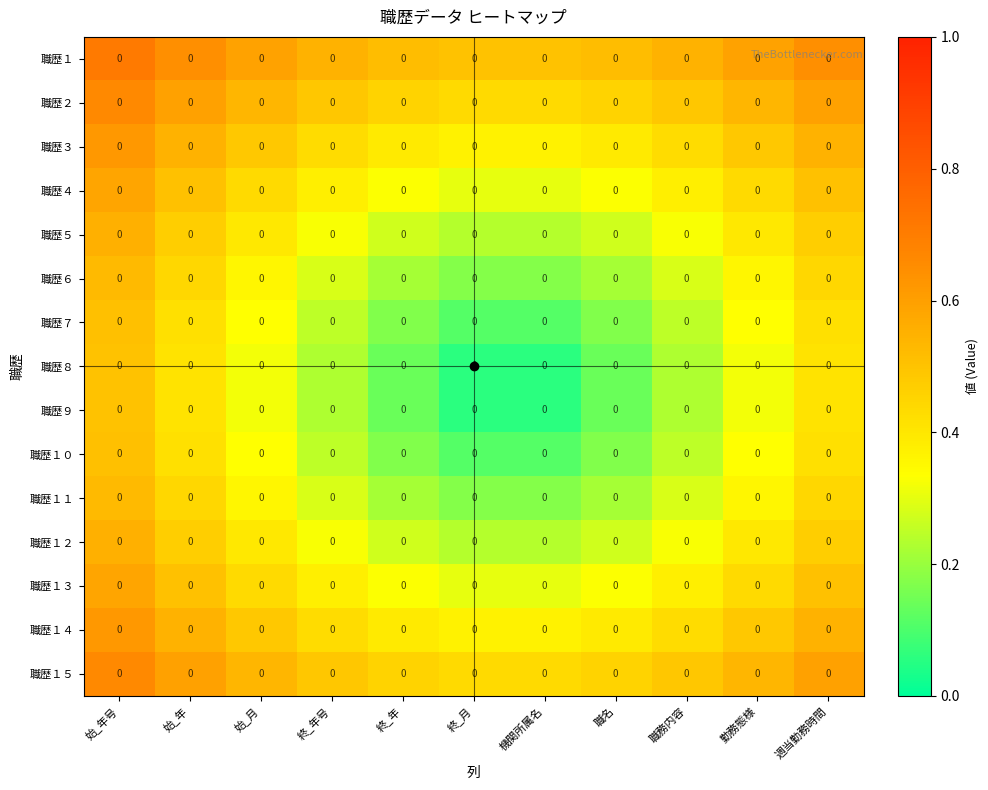

Reading left to right, transcribe all the data shown in this chart.

職歴１: 始_年号=0.0	始_年=0.0	始_月=0.0	終_年号=0.0	終_年=0.0	終_月=0.0	機関所属名=0.0	職名=0.0	職務内容=0.0	勤務態様=0.0	週当勤務時間=0.0
職歴２: 始_年号=0.0	始_年=0.0	始_月=0.0	終_年号=0.0	終_年=0.0	終_月=0.0	機関所属名=0.0	職名=0.0	職務内容=0.0	勤務態様=0.0	週当勤務時間=0.0
職歴３: 始_年号=0.0	始_年=0.0	始_月=0.0	終_年号=0.0	終_年=0.0	終_月=0.0	機関所属名=0.0	職名=0.0	職務内容=0.0	勤務態様=0.0	週当勤務時間=0.0
職歴４: 始_年号=0.0	始_年=0.0	始_月=0.0	終_年号=0.0	終_年=0.0	終_月=0.0	機関所属名=0.0	職名=0.0	職務内容=0.0	勤務態様=0.0	週当勤務時間=0.0
職歴５: 始_年号=0.0	始_年=0.0	始_月=0.0	終_年号=0.0	終_年=0.0	終_月=0.0	機関所属名=0.0	職名=0.0	職務内容=0.0	勤務態様=0.0	週当勤務時間=0.0
職歴６: 始_年号=0.0	始_年=0.0	始_月=0.0	終_年号=0.0	終_年=0.0	終_月=0.0	機関所属名=0.0	職名=0.0	職務内容=0.0	勤務態様=0.0	週当勤務時間=0.0
職歴７: 始_年号=0.0	始_年=0.0	始_月=0.0	終_年号=0.0	終_年=0.0	終_月=0.0	機関所属名=0.0	職名=0.0	職務内容=0.0	勤務態様=0.0	週当勤務時間=0.0
職歴８: 始_年号=0.0	始_年=0.0	始_月=0.0	終_年号=0.0	終_年=0.0	終_月=0.0	機関所属名=0.0	職名=0.0	職務内容=0.0	勤務態様=0.0	週当勤務時間=0.0
職歴９: 始_年号=0.0	始_年=0.0	始_月=0.0	終_年号=0.0	終_年=0.0	終_月=0.0	機関所属名=0.0	職名=0.0	職務内容=0.0	勤務態様=0.0	週当勤務時間=0.0
職歴１０: 始_年号=0.0	始_年=0.0	始_月=0.0	終_年号=0.0	終_年=0.0	終_月=0.0	機関所属名=0.0	職名=0.0	職務内容=0.0	勤務態様=0.0	週当勤務時間=0.0
職歴１１: 始_年号=0.0	始_年=0.0	始_月=0.0	終_年号=0.0	終_年=0.0	終_月=0.0	機関所属名=0.0	職名=0.0	職務内容=0.0	勤務態様=0.0	週当勤務時間=0.0
職歴１２: 始_年号=0.0	始_年=0.0	始_月=0.0	終_年号=0.0	終_年=0.0	終_月=0.0	機関所属名=0.0	職名=0.0	職務内容=0.0	勤務態様=0.0	週当勤務時間=0.0
職歴１３: 始_年号=0.0	始_年=0.0	始_月=0.0	終_年号=0.0	終_年=0.0	終_月=0.0	機関所属名=0.0	職名=0.0	職務内容=0.0	勤務態様=0.0	週当勤務時間=0.0
職歴１４: 始_年号=0.0	始_年=0.0	始_月=0.0	終_年号=0.0	終_年=0.0	終_月=0.0	機関所属名=0.0	職名=0.0	職務内容=0.0	勤務態様=0.0	週当勤務時間=0.0
職歴１５: 始_年号=0.0	始_年=0.0	始_月=0.0	終_年号=0.0	終_年=0.0	終_月=0.0	機関所属名=0.0	職名=0.0	職務内容=0.0	勤務態様=0.0	週当勤務時間=0.0